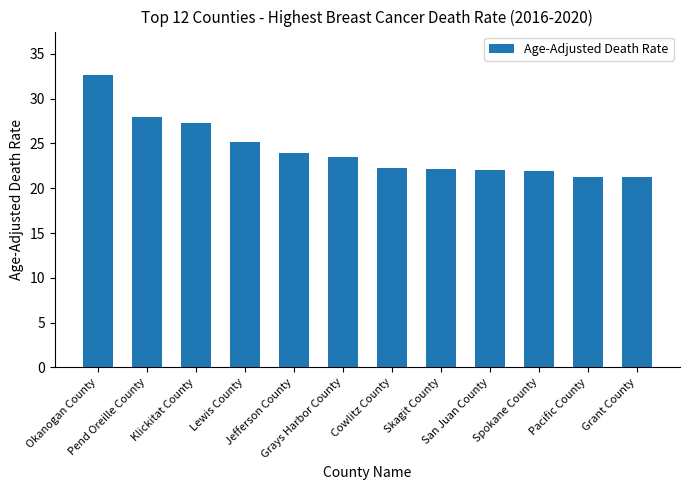

What position from the right is Klickitat County?

10